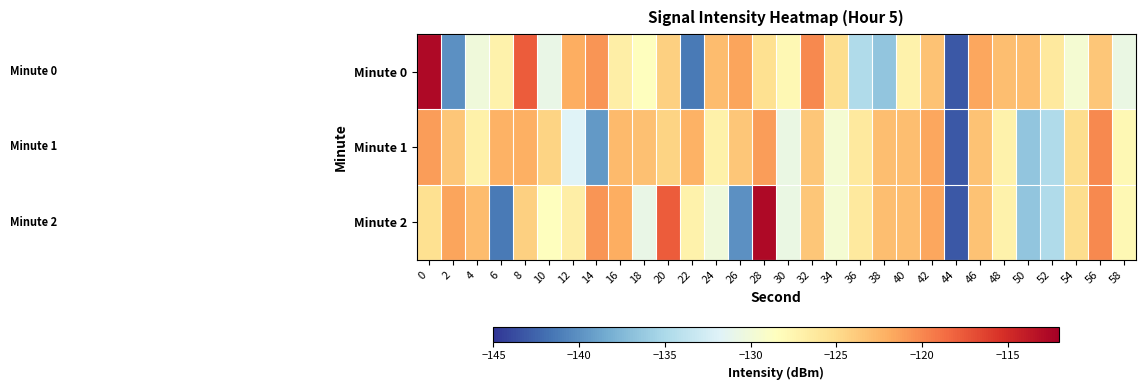

Reading right to left, what are all the values shown in this chart?

Minute 0: 58=-130.7	56=-123.5	54=-129.6	52=-126.2	50=-123.0	48=-123.0	46=-121.6	44=-143.2	42=-123.2	40=-127.2	38=-136.6	36=-134.8	34=-125.1	32=-120.1	30=-127.8	28=-125.4	26=-121.5	24=-122.9	22=-141.4	20=-124.2	18=-128.5	16=-126.8	14=-120.7	12=-122.0	10=-130.7	8=-117.8	6=-127.1	4=-130.1	2=-140.1	0=-112.8
Minute 1: 58=-127.8	56=-120.1	54=-125.1	52=-134.8	50=-136.6	48=-127.2	46=-123.2	44=-143.2	42=-121.6	40=-123.0	38=-123.0	36=-126.2	34=-129.6	32=-123.5	30=-130.7	28=-121.1	26=-123.6	24=-127.1	22=-122.2	20=-124.5	18=-123.2	16=-122.8	14=-139.6	12=-131.8	10=-124.5	8=-122.1	6=-122.2	4=-127.1	2=-123.6	0=-121.1
Minute 2: 58=-127.8	56=-120.1	54=-125.1	52=-134.8	50=-136.6	48=-127.2	46=-123.2	44=-143.2	42=-121.6	40=-123.0	38=-123.0	36=-126.2	34=-129.6	32=-123.5	30=-130.7	28=-112.8	26=-140.1	24=-130.1	22=-127.1	20=-117.8	18=-130.7	16=-122.0	14=-120.7	12=-126.8	10=-128.5	8=-124.2	6=-141.4	4=-122.9	2=-121.5	0=-125.4